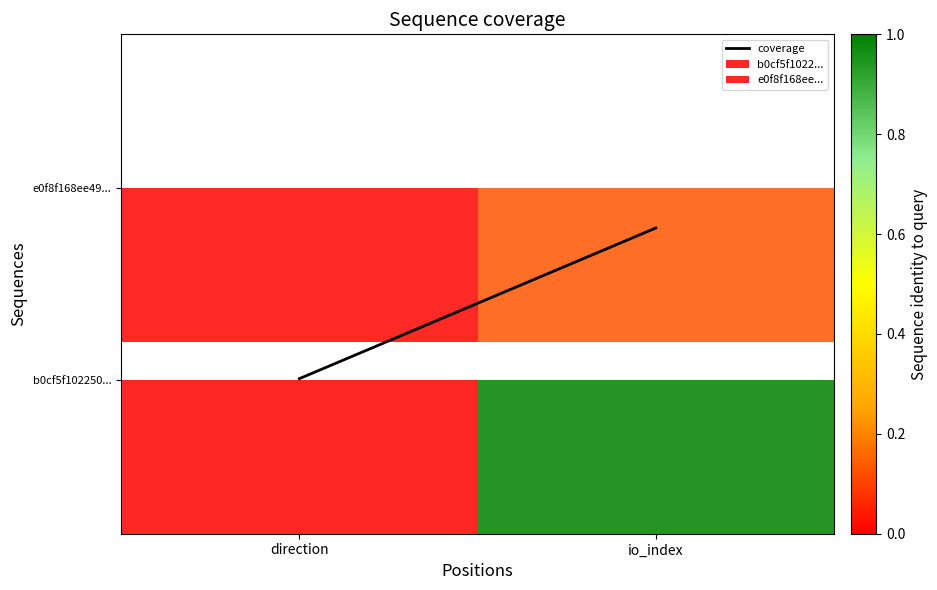

At which label does the data first exceed 8395?

io_index